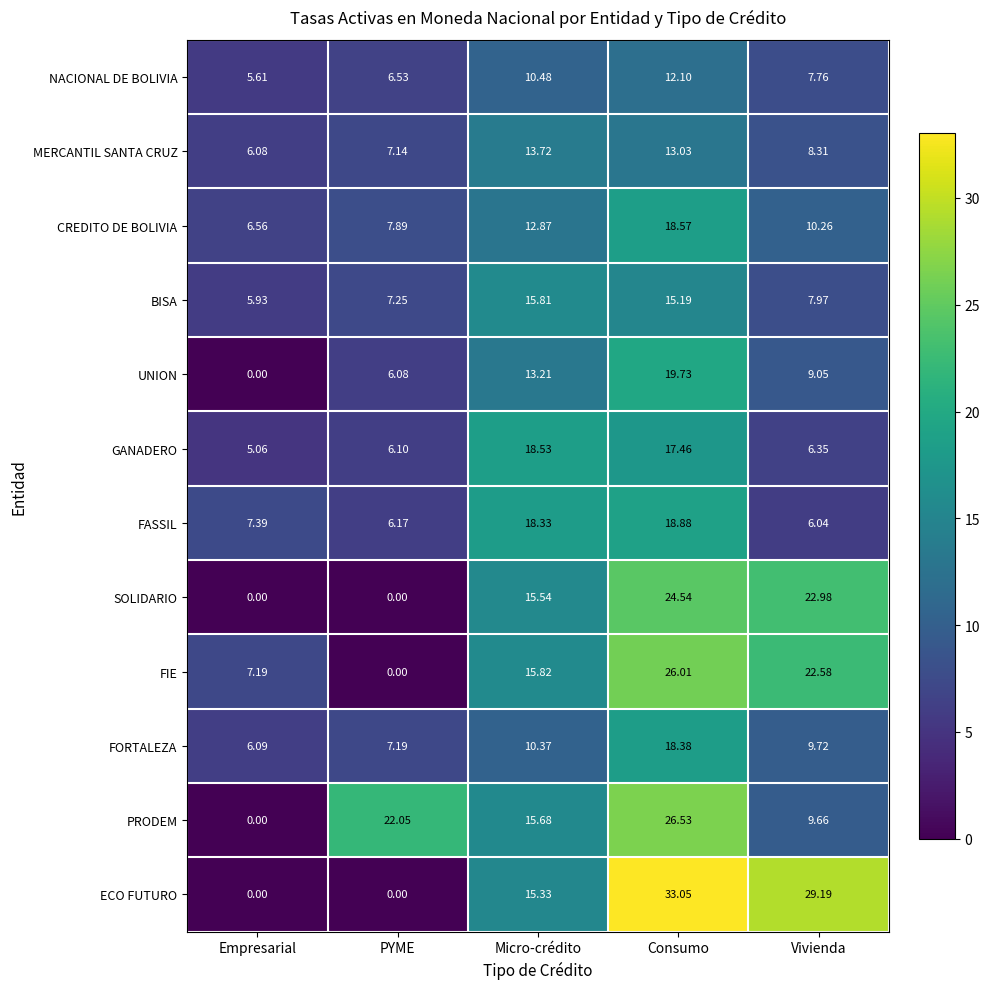

Which series changed the most between Empresarial and Vivienda?

ECO FUTURO